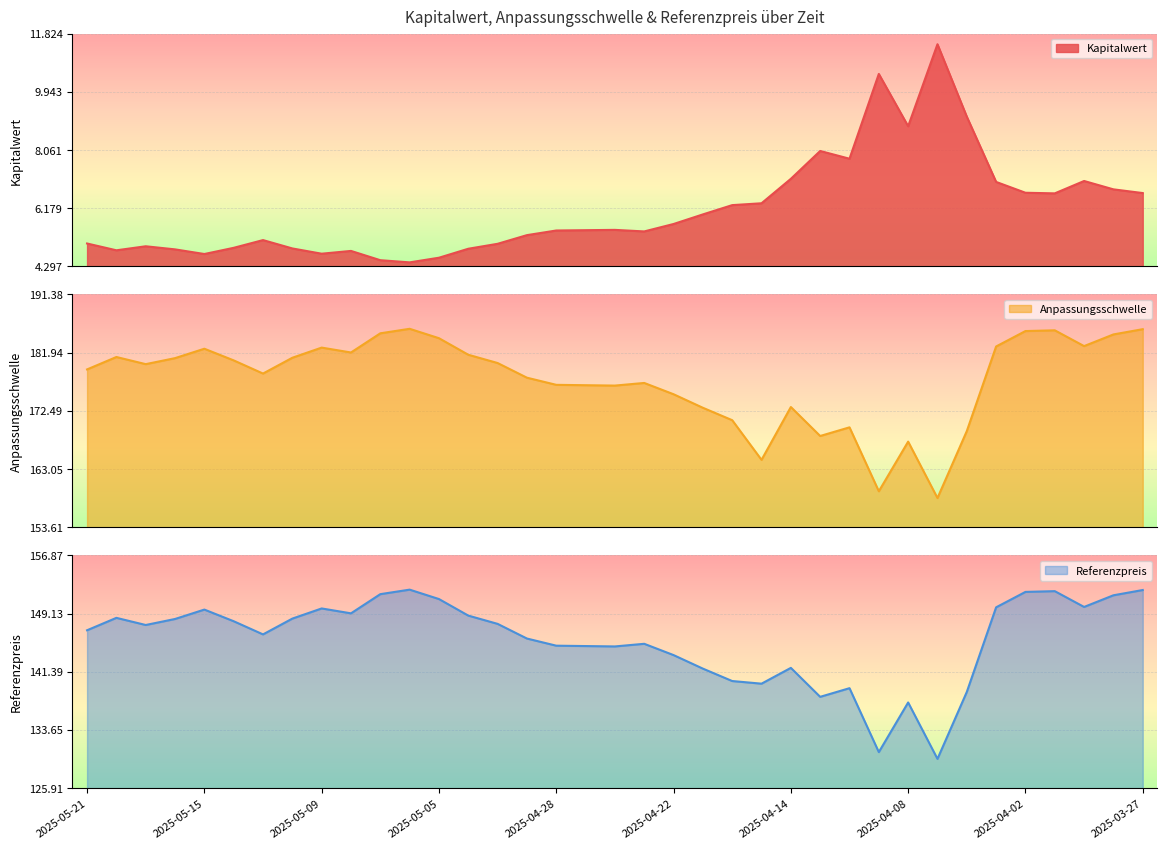

Does the chart display data point markers on the line(s)?

No